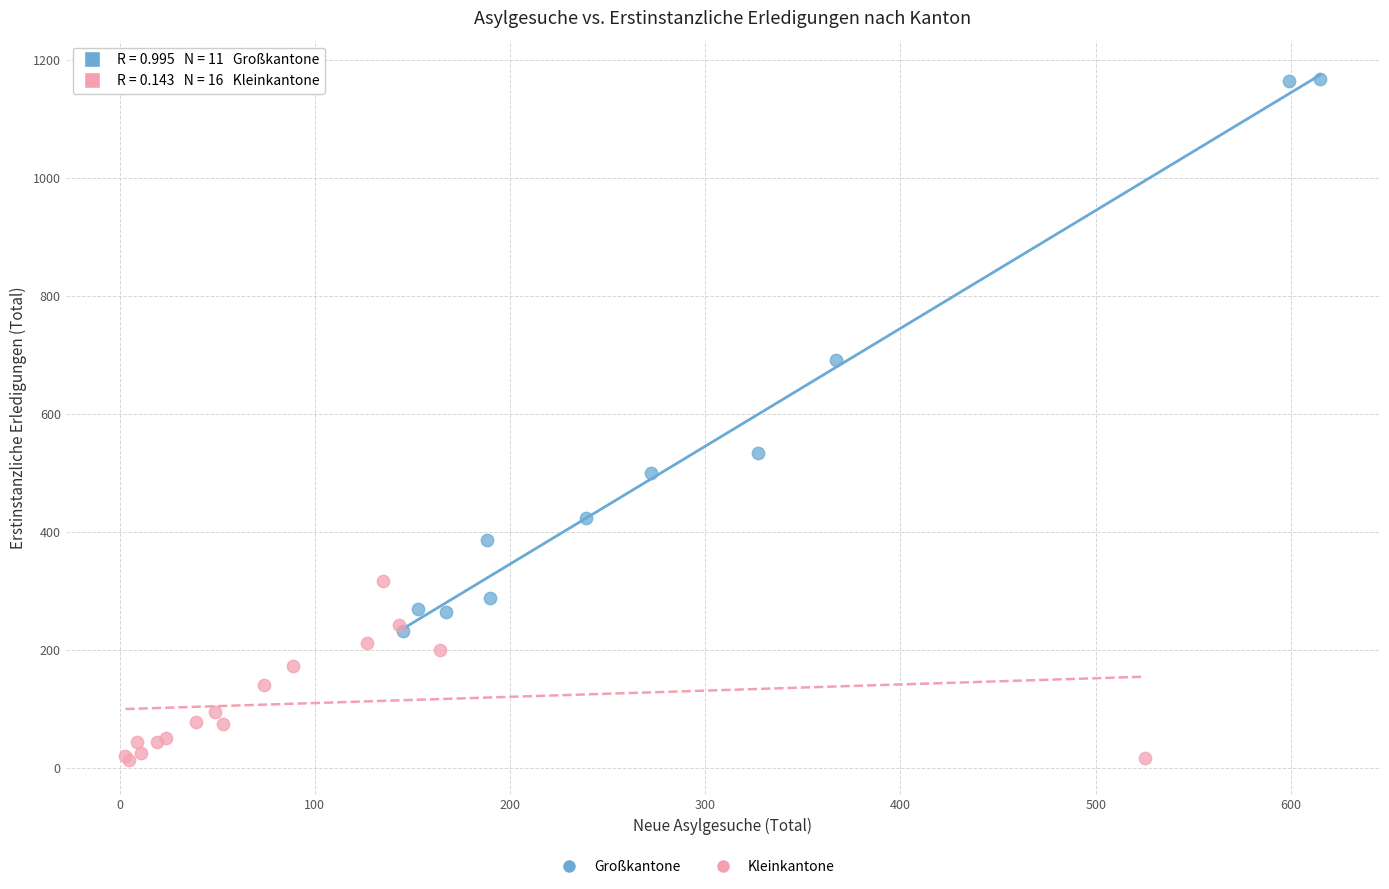

Which series contains the highest Y value?

Großkantone